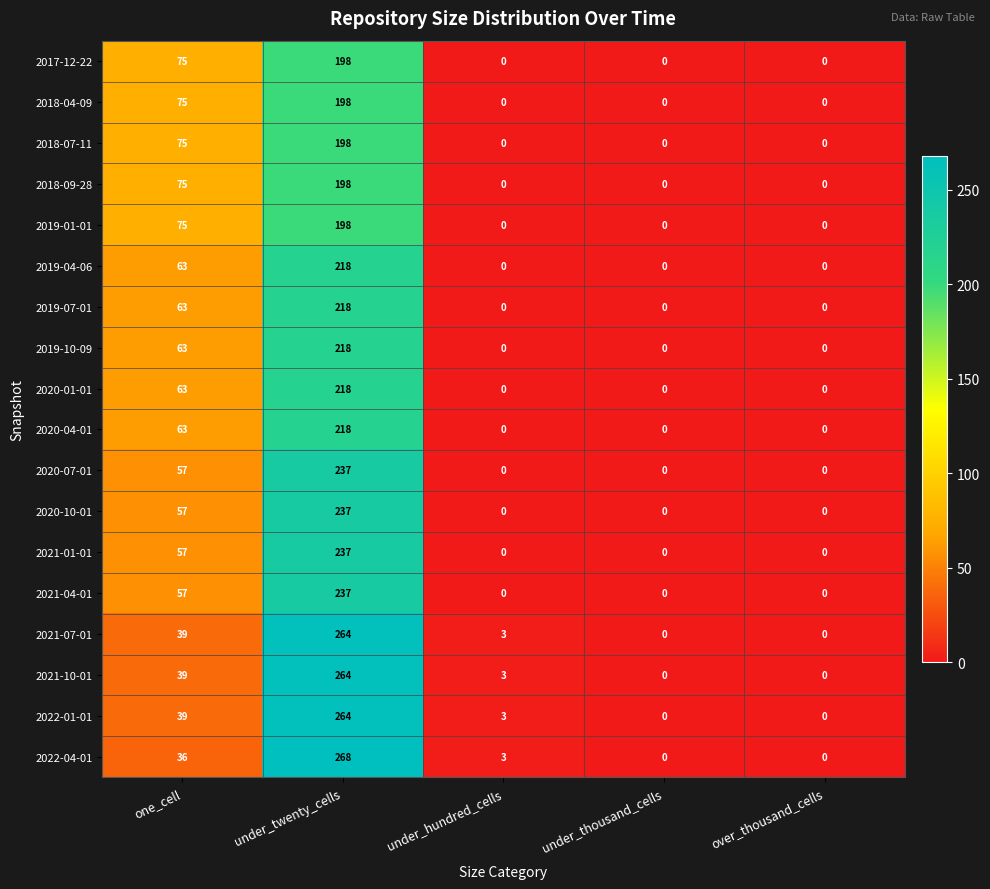

Which category has the highest value in the 2019-10-09 series?

under_twenty_cells